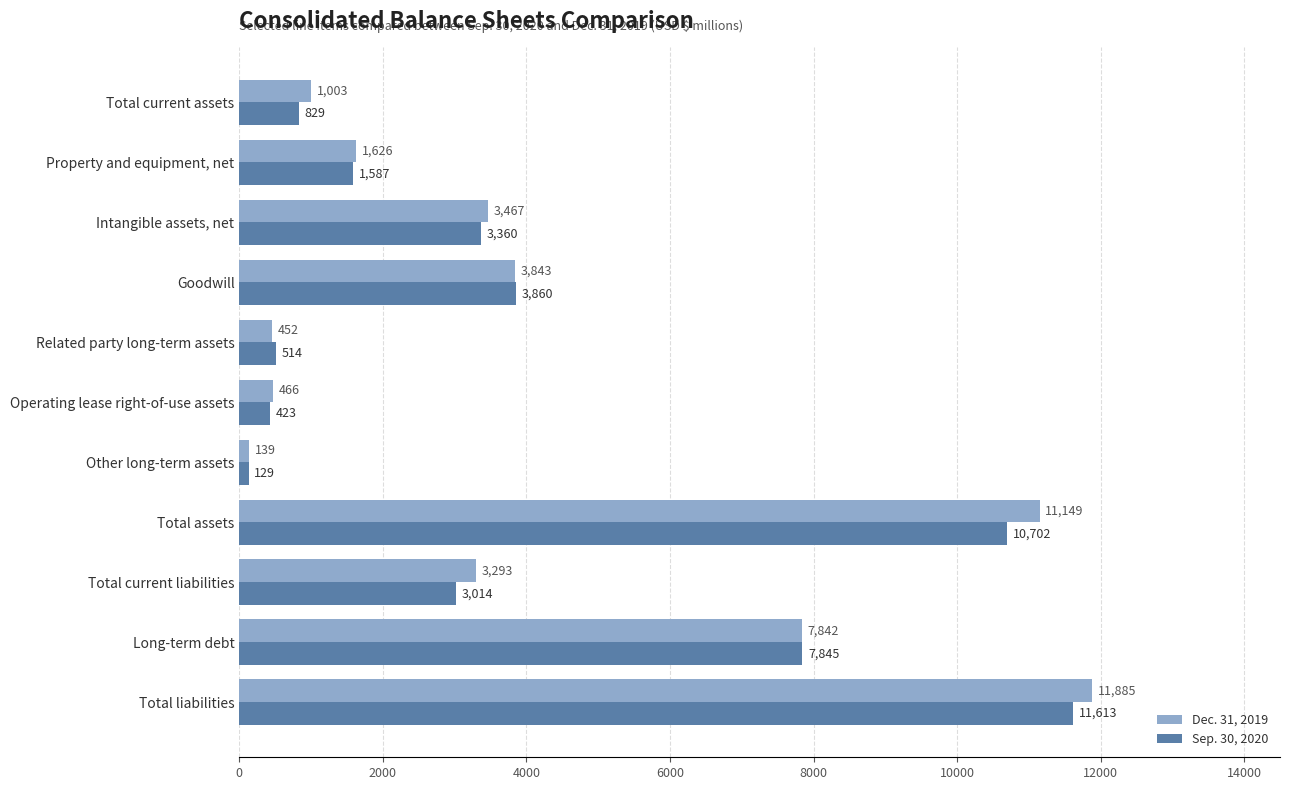

At which category is the sum across all series the highest?

Total liabilities